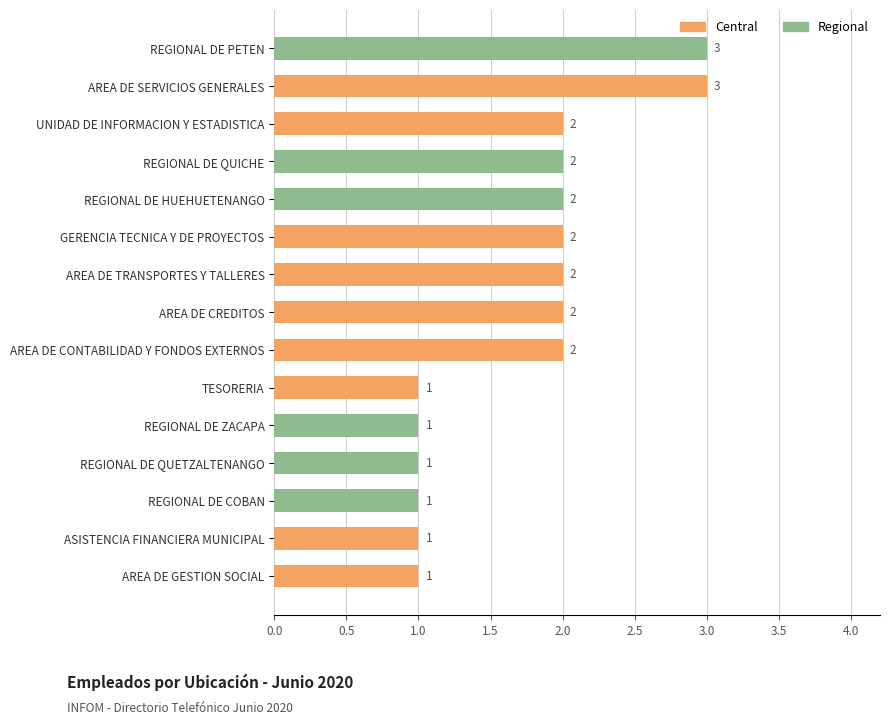

What is the greatest value displayed?

3